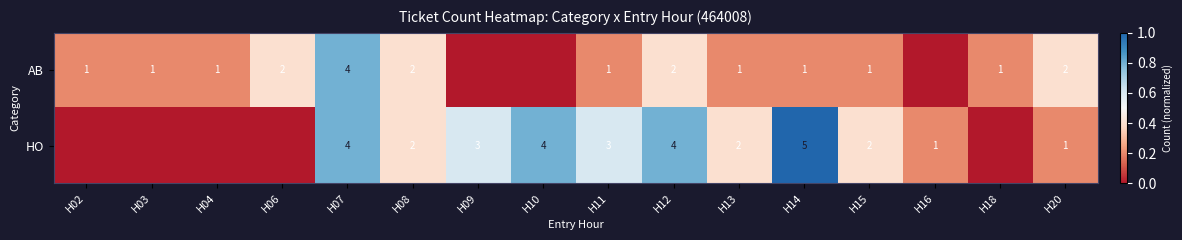

Rank the series at H14 from highest to lowest value.

HO, AB